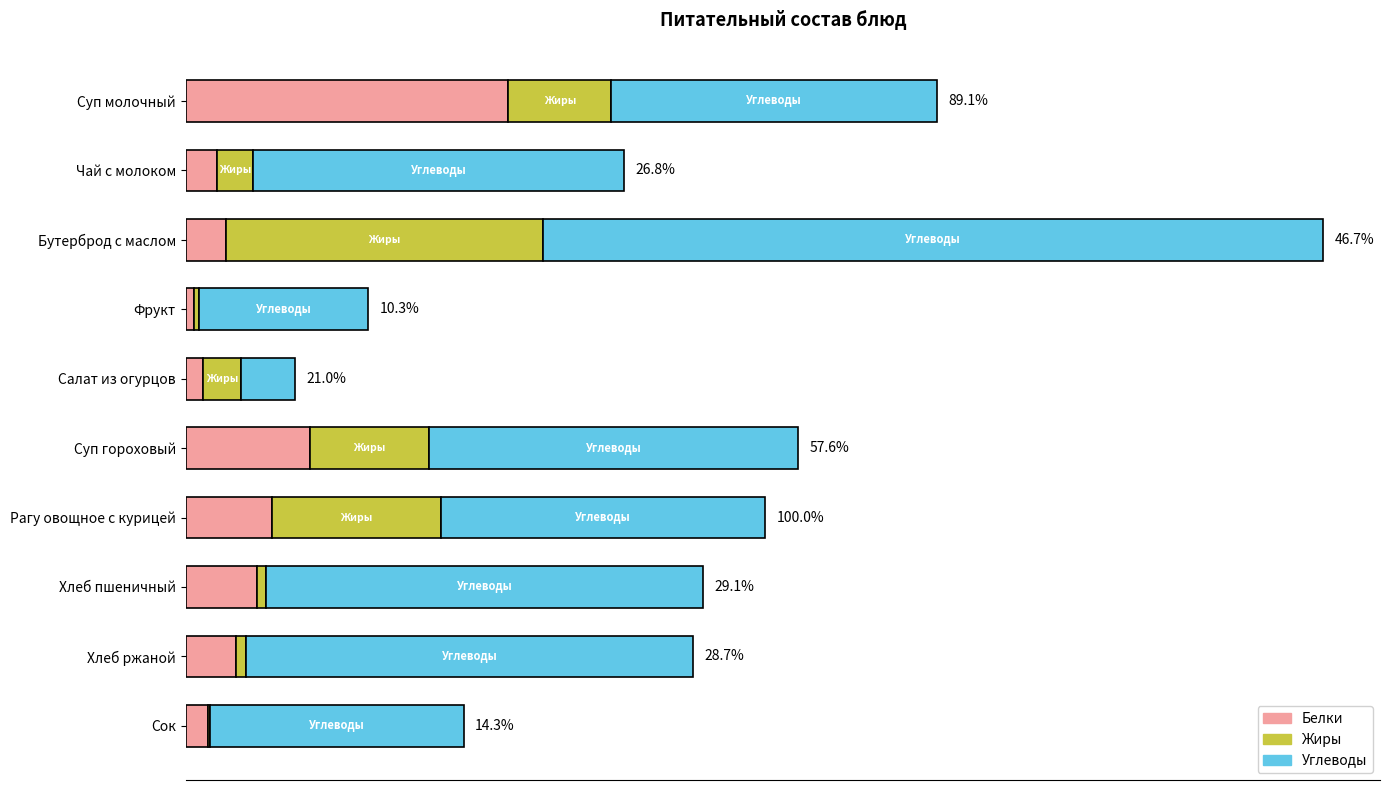

What are all the series names shown in the legend?

Белки, Жиры, Углеводы